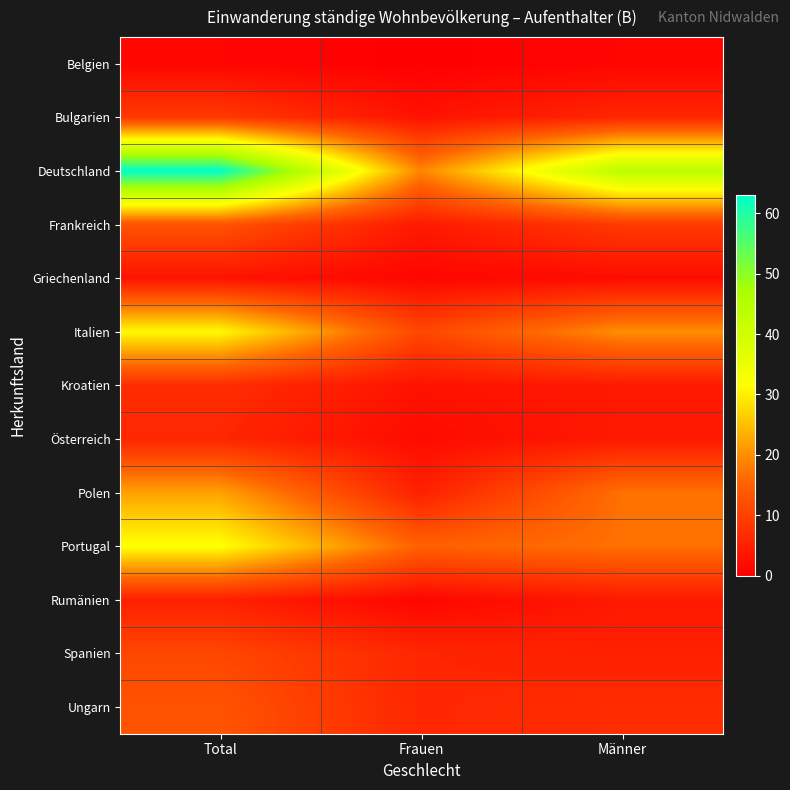

Reading right to left, what are all the values shown in this chart?

Belgien: Männer=1	Frauen=0	Total=1
Bulgarien: Männer=6	Frauen=3	Total=9
Deutschland: Männer=44	Frauen=19	Total=63
Frankreich: Männer=9	Frauen=4	Total=13
Griechenland: Männer=2	Frauen=1	Total=3
Italien: Männer=20	Frauen=11	Total=31
Kroatien: Männer=4	Frauen=3	Total=7
Österreich: Männer=4	Frauen=2	Total=6
Polen: Männer=17	Frauen=5	Total=22
Portugal: Männer=17	Frauen=15	Total=32
Rumänien: Männer=4	Frauen=1	Total=5
Spanien: Männer=5	Frauen=6	Total=11
Ungarn: Männer=7	Frauen=6	Total=13